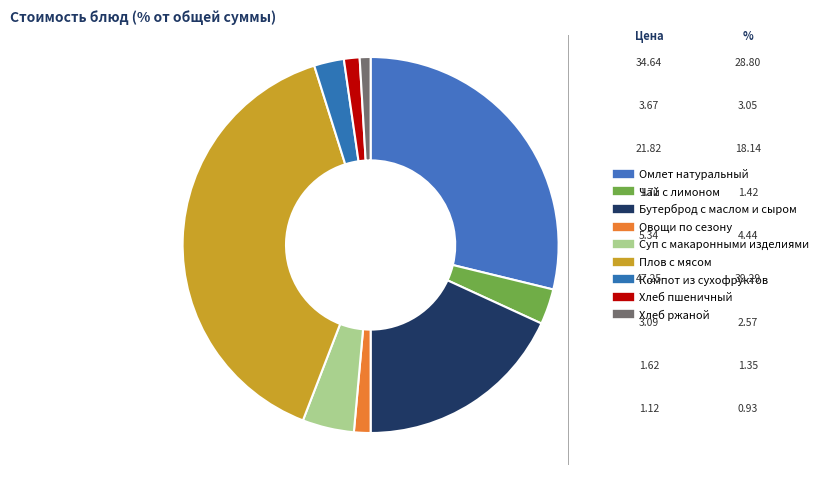

How many segments does this pie chart have?

9